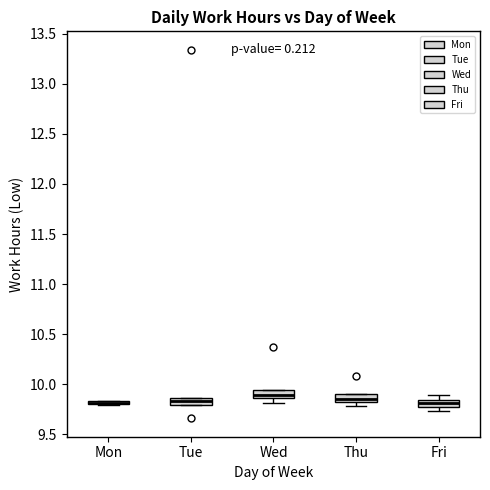

Where is the upper edge of the box for Wed on the y-axis? The values are not printed on the chart, so give them approximately, as read against the axis.

9.95